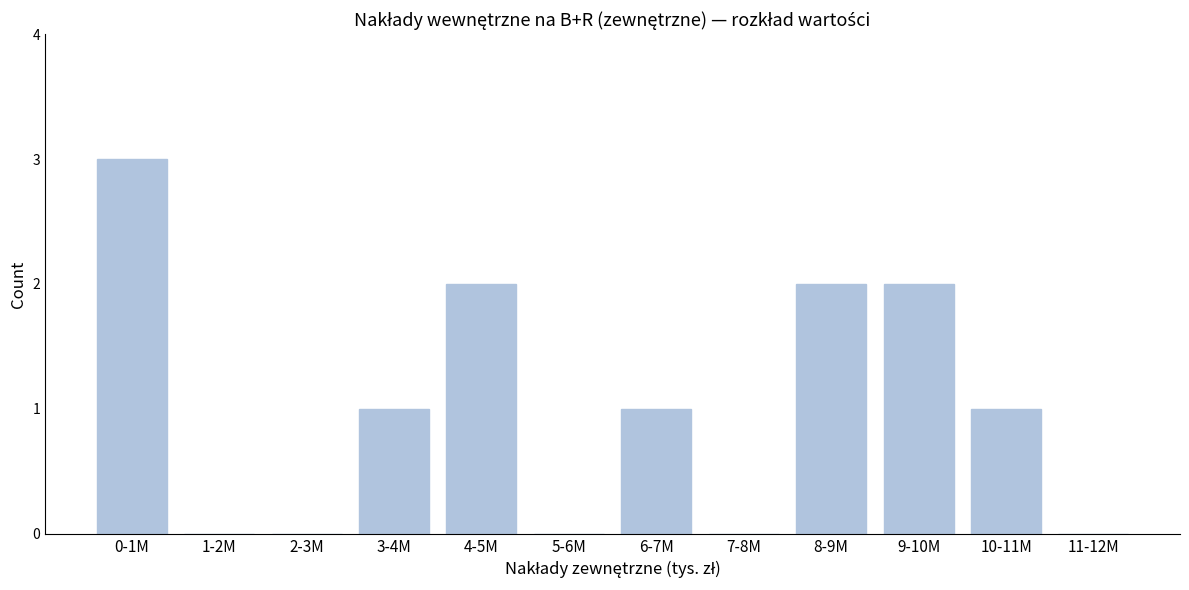

Reading left to right, list all the values displayed in this chart.

0-1M=3	1-2M=0	2-3M=0	3-4M=1	4-5M=2	5-6M=0	6-7M=1	7-8M=0	8-9M=2	9-10M=2	10-11M=1	11-12M=0